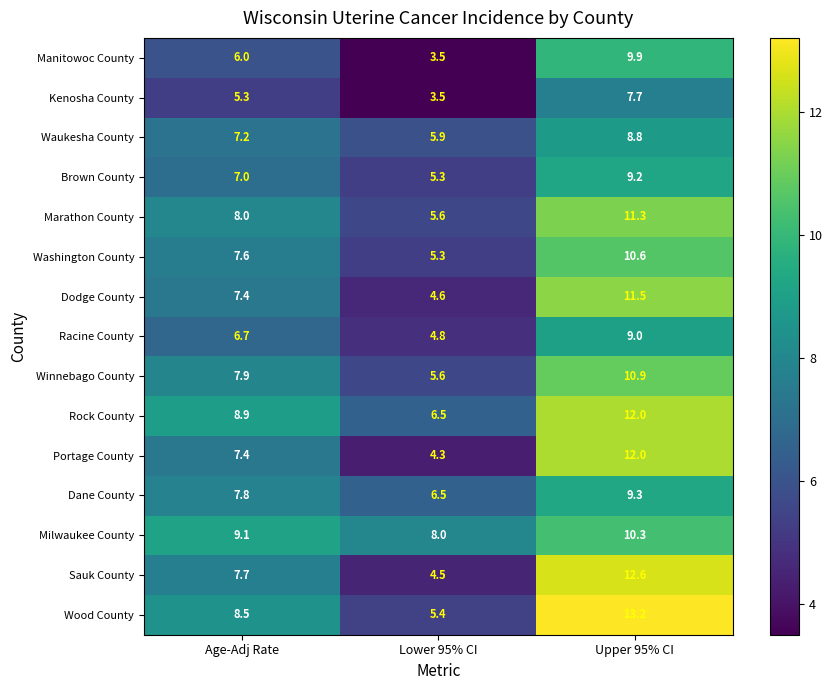

Rank the categories by Dodge County value from highest to lowest.

Upper 95% CI, Age-Adj Rate, Lower 95% CI